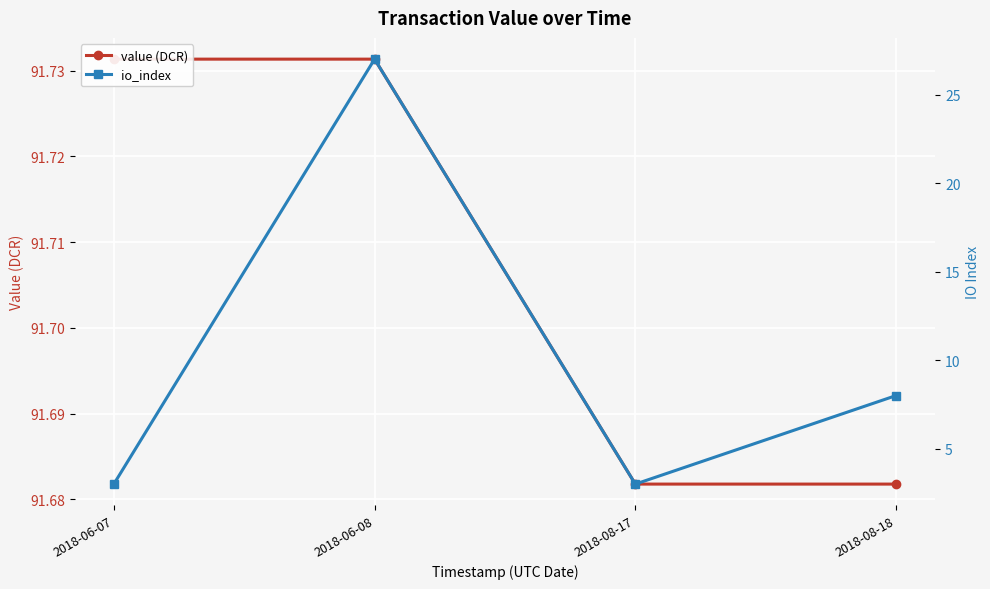

Reading right to left, transcribe all the data shown in this chart.

value (DCR): 91.7	91.7	91.7	91.7
io_index: 8.0	3.0	27.0	3.0